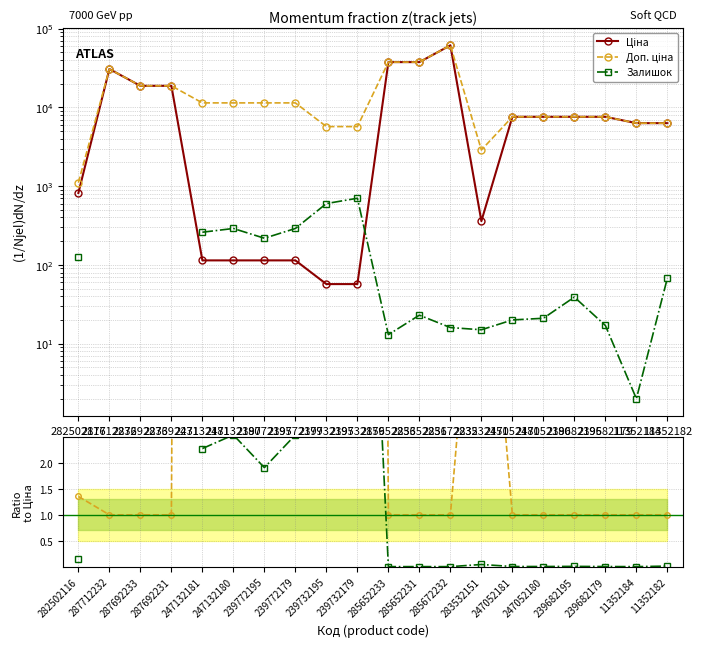

How many data points does each series have?

20